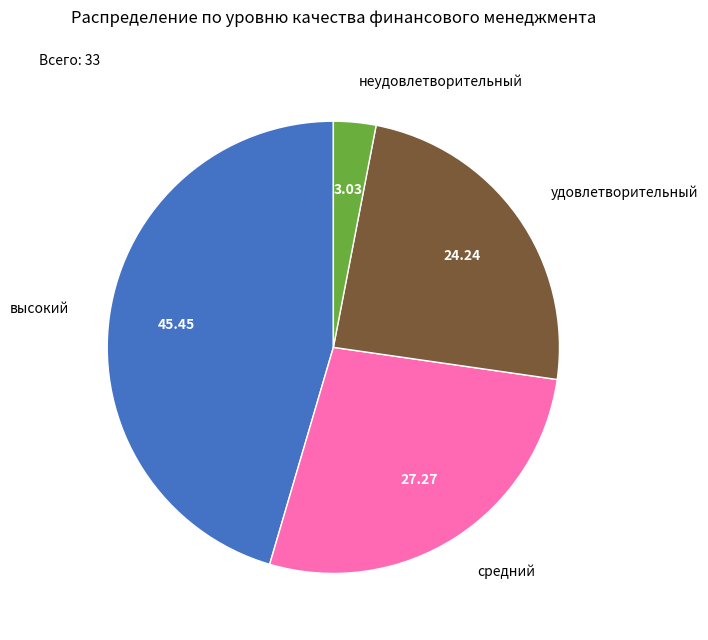

Which has a higher value, средний or неудовлетворительный?

средний